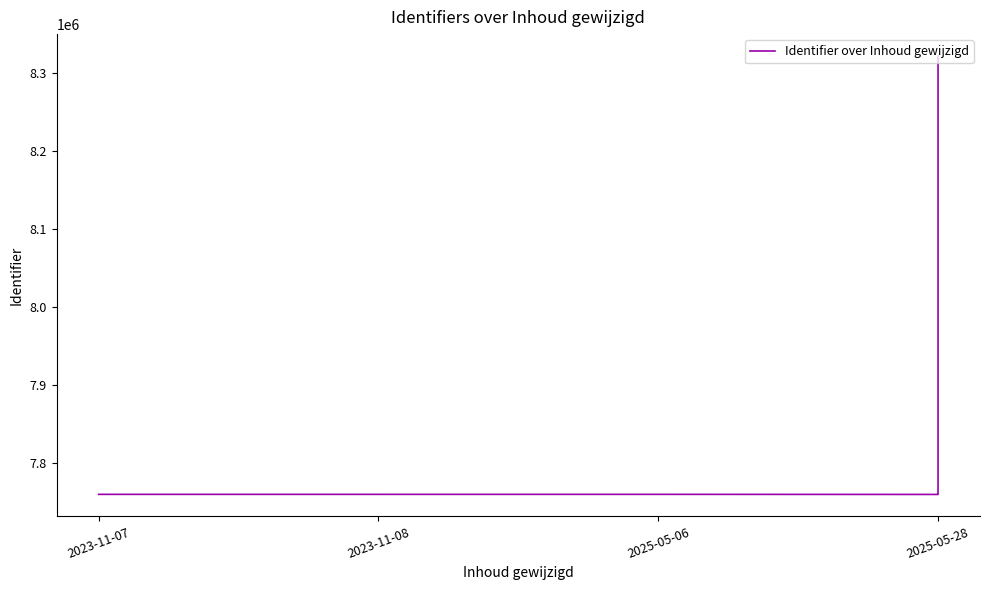

What is the difference between the maximum and minimum values?

562007